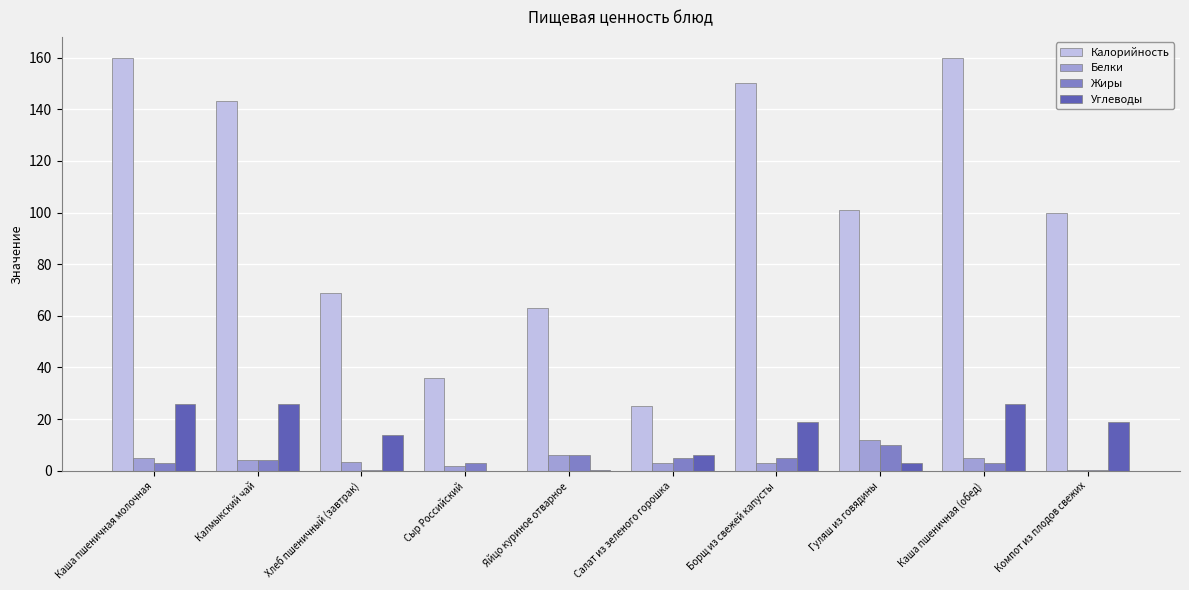

At which label does Белки reach its peak?

Гуляш из говядины